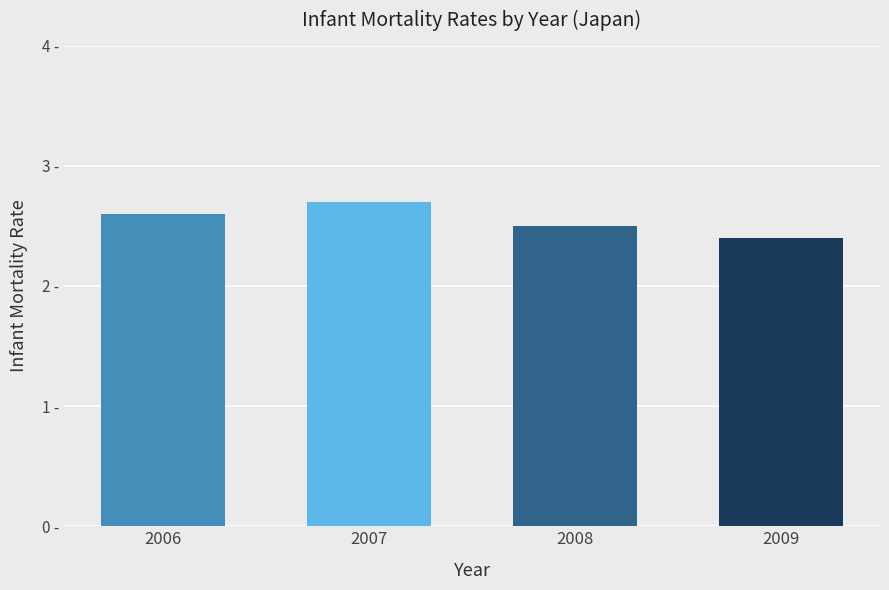

The value at 2007 is 4.0. True or false?

False